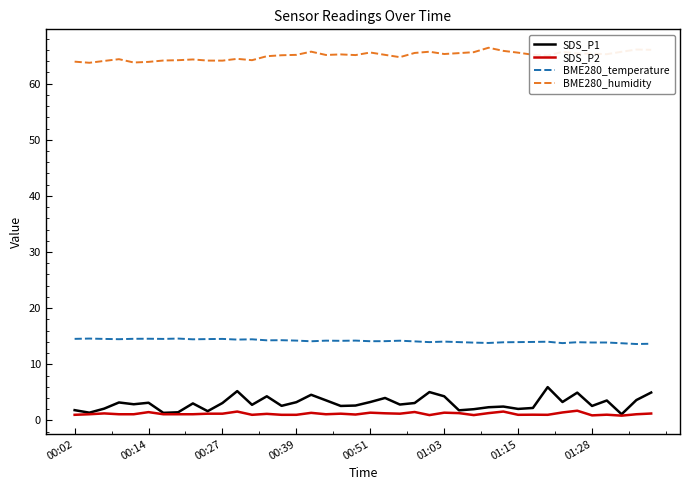

Which series has the widest spread of values?

SDS_P1